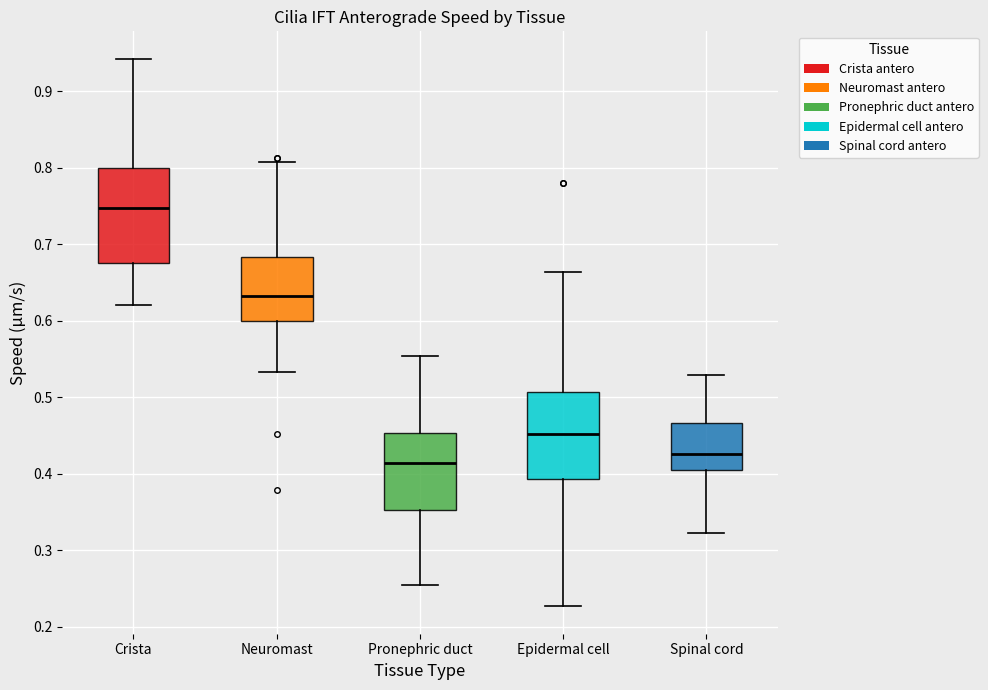

Reading left to right, transcribe this box plot: for each box, give where its median line is, the range the box spans, and where its two whiskers end, as read against the y-axis. The values are not printed on the chart, so give them approximately, as read against the axis.

Crista: median 0.75, box 0.68 to 0.80, whiskers 0.62 to 0.94
Neuromast: median 0.63, box 0.60 to 0.68, whiskers 0.53 to 0.81
Pronephric duct: median 0.41, box 0.35 to 0.45, whiskers 0.25 to 0.55
Epidermal cell: median 0.45, box 0.39 to 0.51, whiskers 0.23 to 0.66
Spinal cord: median 0.43, box 0.40 to 0.47, whiskers 0.32 to 0.53